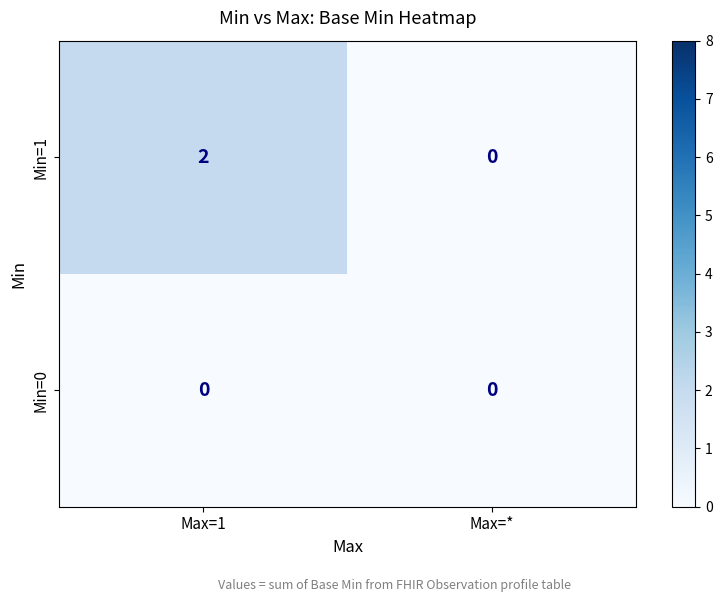

At which category is the sum across all series the highest?

Max=1